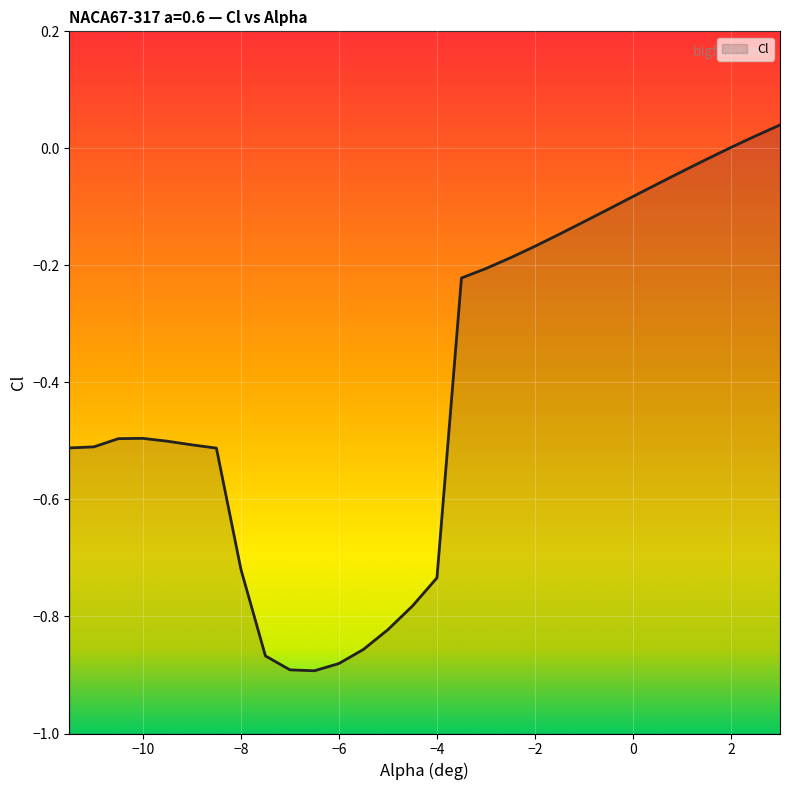

At which category does the data reach its first local valley?

-6.5